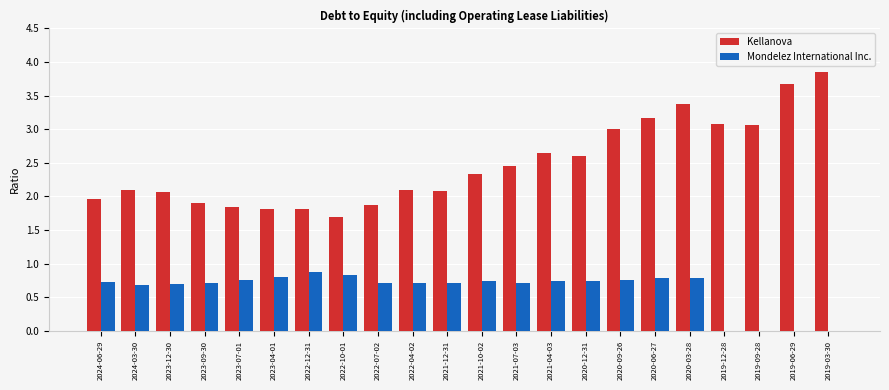

True or false: Mondelez International Inc. has a value of 0.7 at 2020-12-31.

True